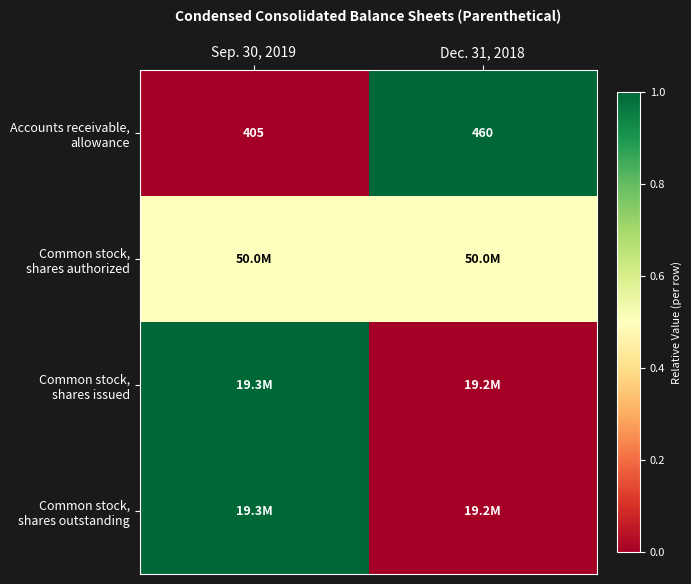

What is the maximum value for Common stock, shares issued?

1.0